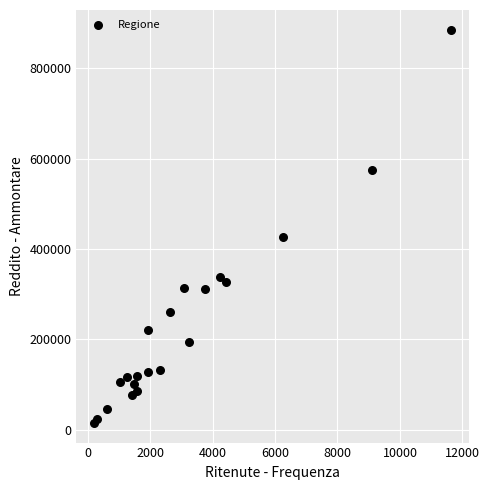

What Y value in the scatter plot is closest to 450317?

427374